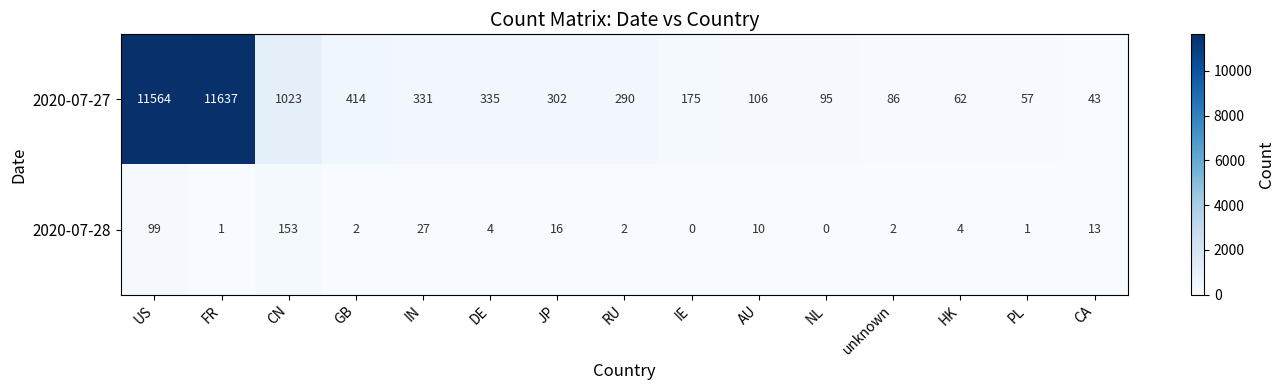

Reading right to left, transcribe all the data shown in this chart.

2020-07-27: CA=43	PL=57	HK=62	unknown=86	NL=95	AU=106	IE=175	RU=290	JP=302	DE=335	IN=331	GB=414	CN=1023	FR=11637	US=11564
2020-07-28: CA=13	PL=1	HK=4	unknown=2	NL=0	AU=10	IE=0	RU=2	JP=16	DE=4	IN=27	GB=2	CN=153	FR=1	US=99